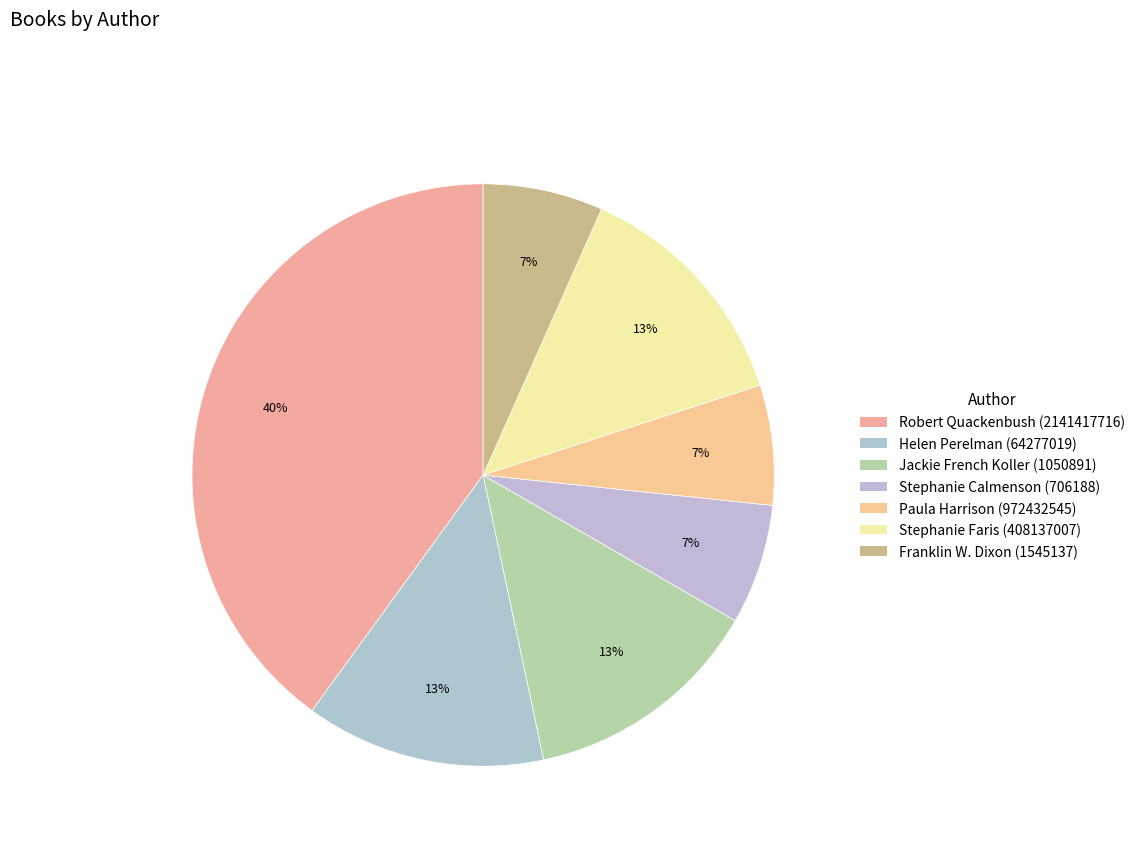

True or false: Franklin W. Dixon (1545137) accounts for 20% of the total.

False